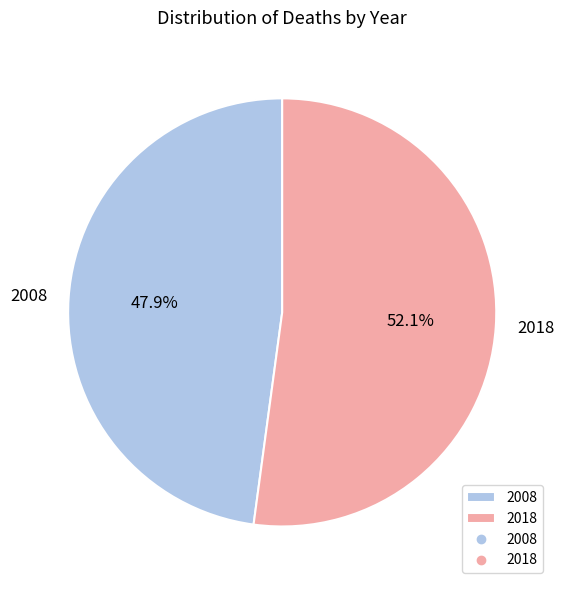

How many segments does this pie chart have?

2